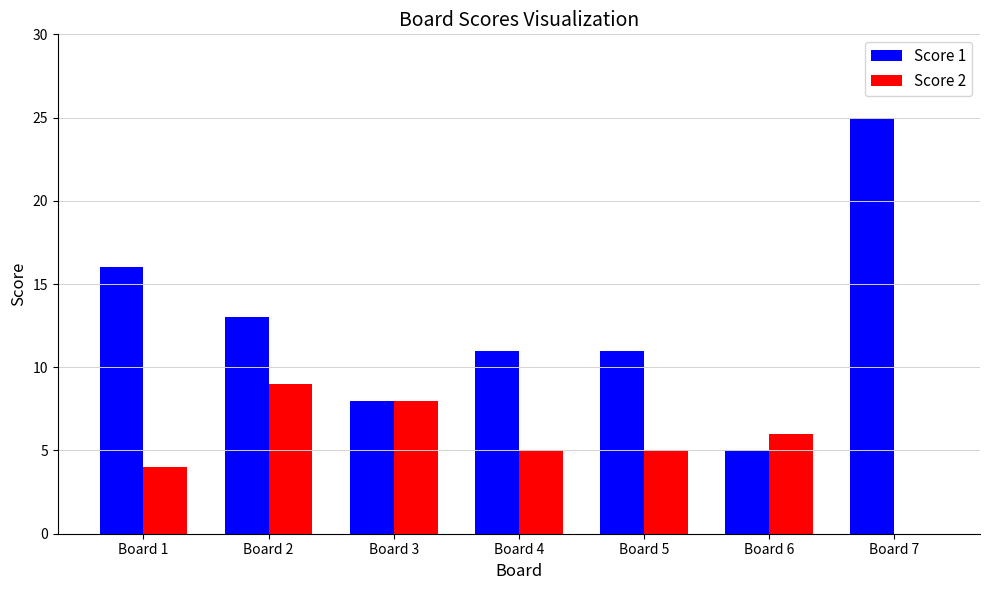

What is the maximum value shown in the chart?

25